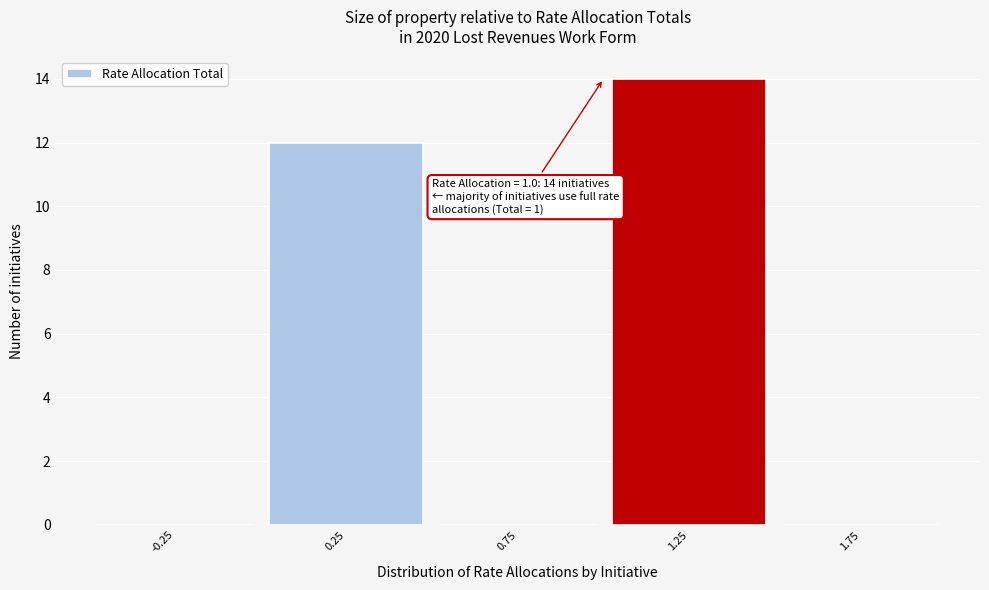

Which range on the x-axis has the tallest bar?

1.0 to 1.5